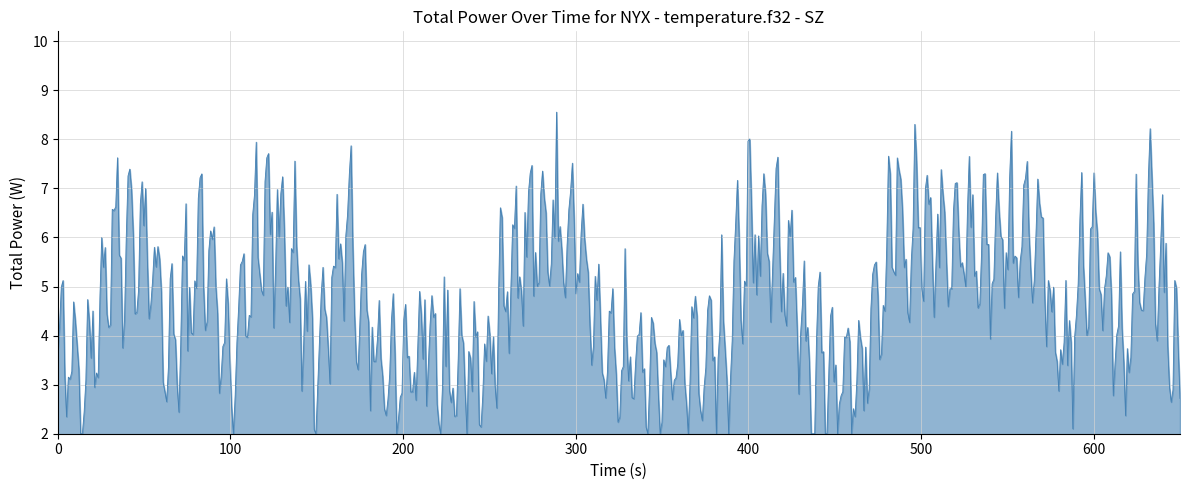

What is the maximum value shown in the chart?

8.6